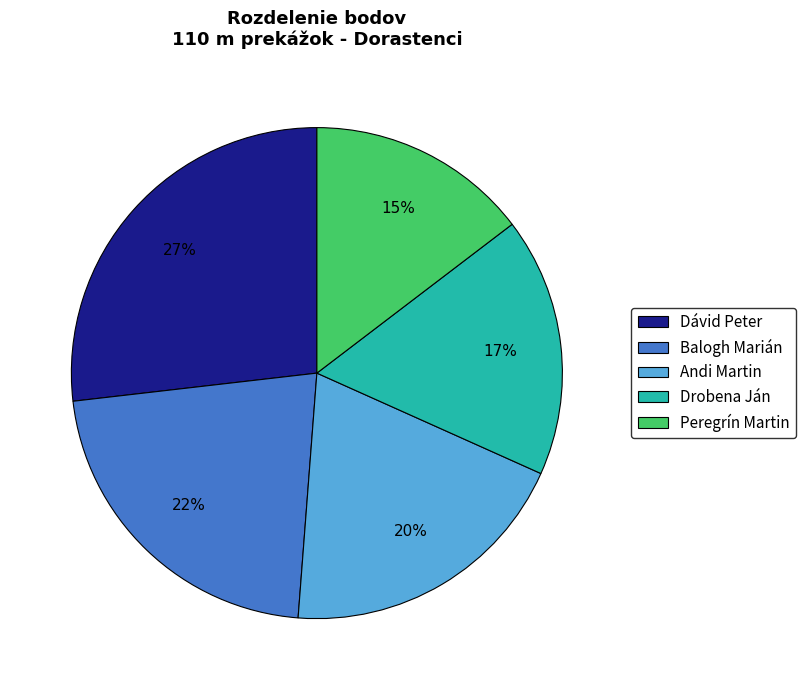

To the nearest percent, what is the difference between the largest and smallest slice percentages?

12%